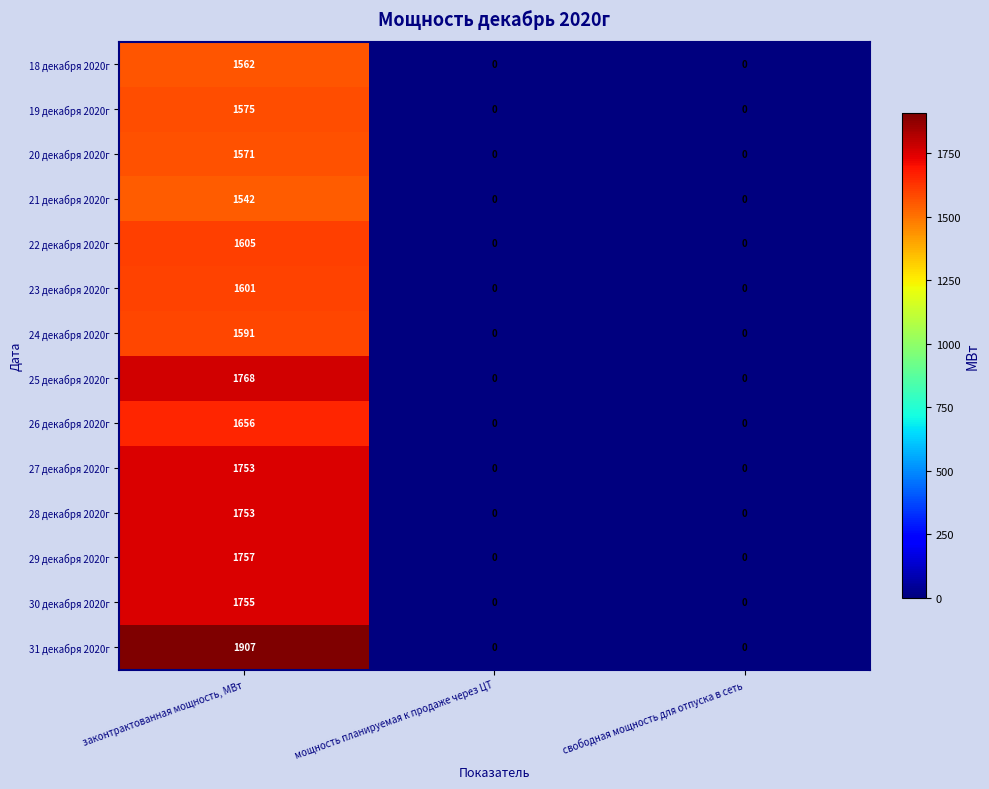

True or false: 20 декабря 2020г has a value of 1571 at законтрактованная мощность, МВт.

True